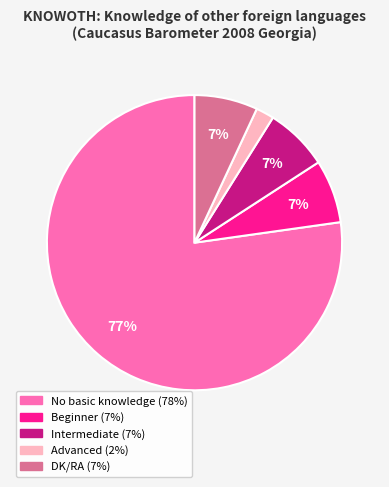

Which has a higher value, Intermediate or Advanced?

Intermediate